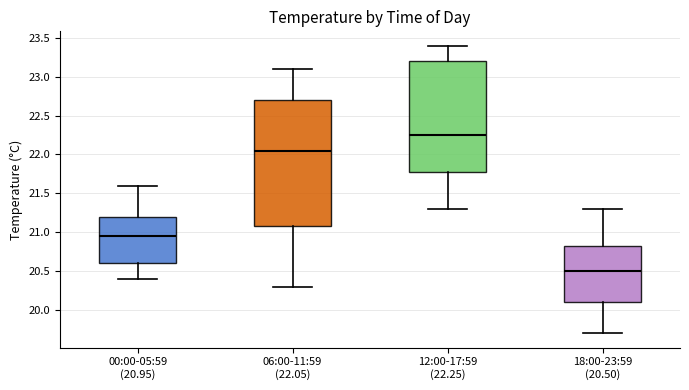

Where does the lower whisker of the box for 06:00-11:59 (22.05) end on the y-axis? The values are not printed on the chart, so give them approximately, as read against the axis.

20.30